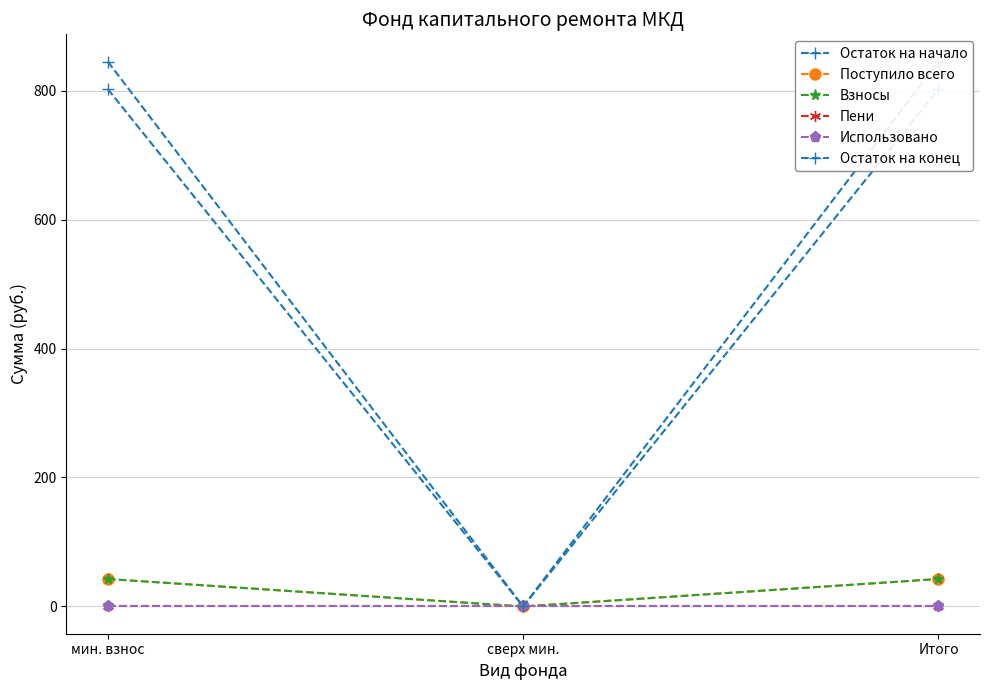

How many lines are shown in the chart?

6